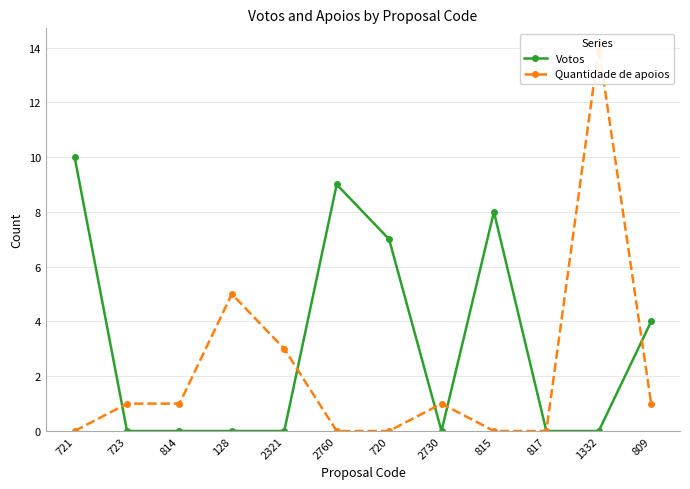

What is the difference between the highest and lowest values at 721?

10